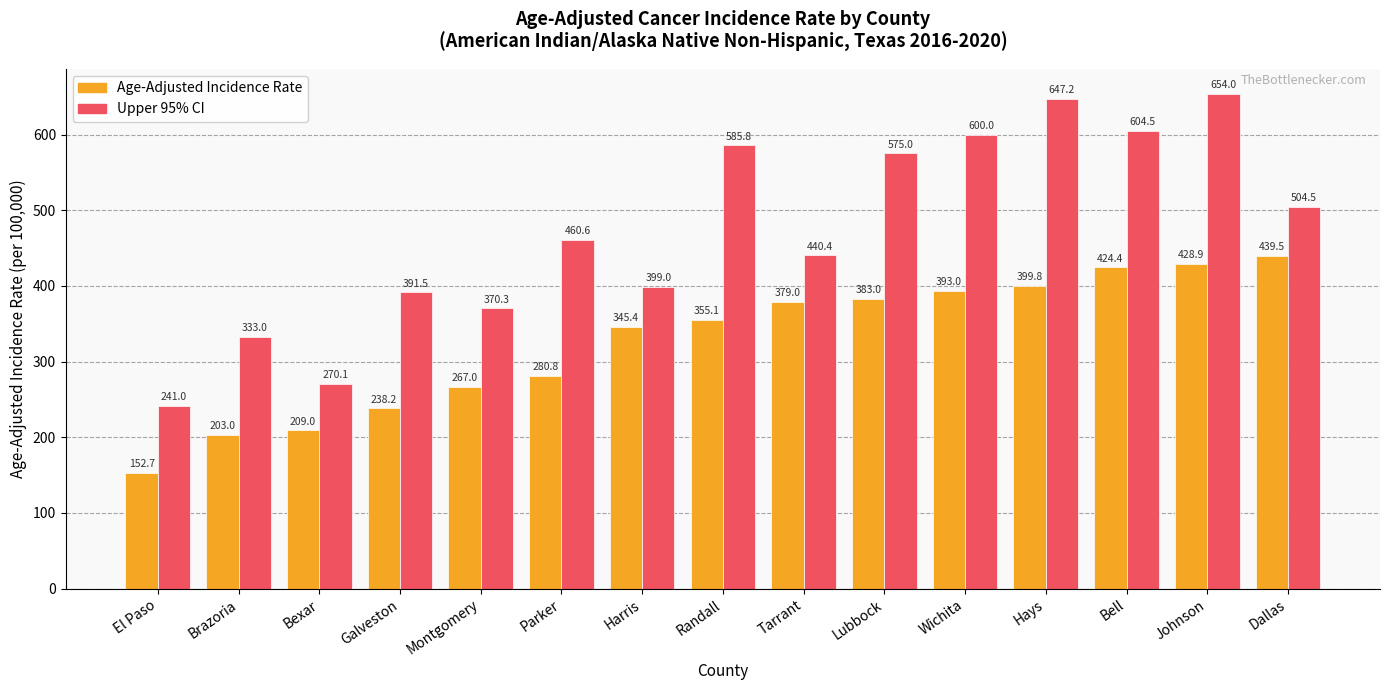

How many bars are there in total?

30